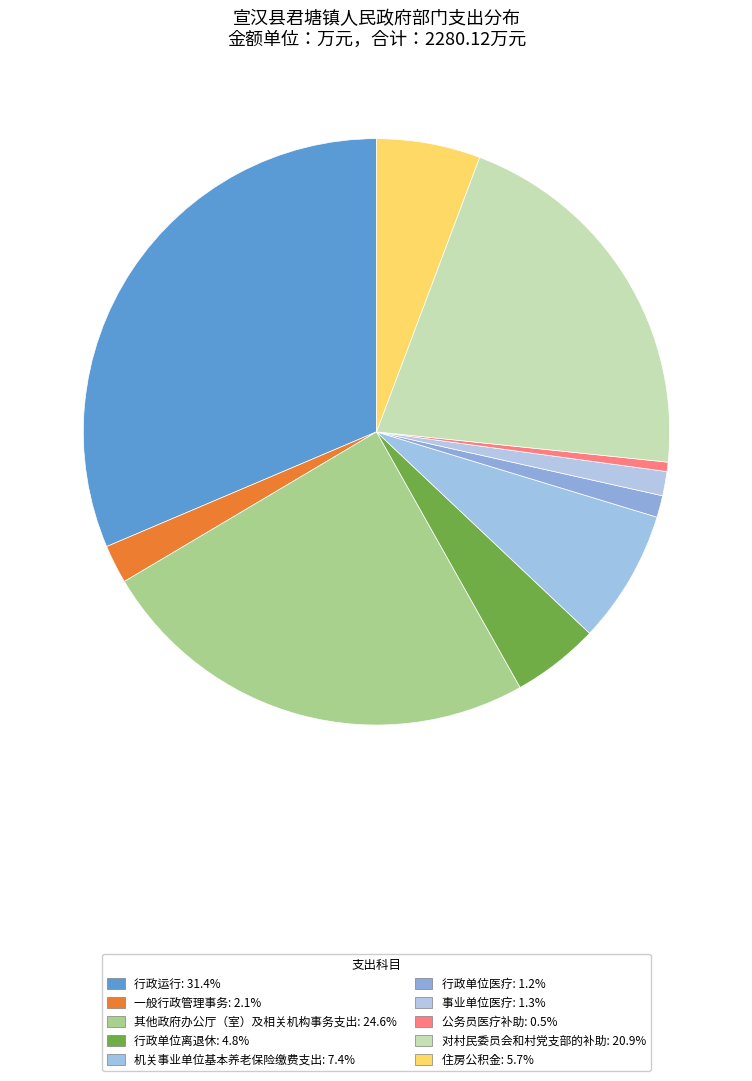

Is it true that 机关事业单位基本养老保险缴费支出 is 1% of the pie?

False